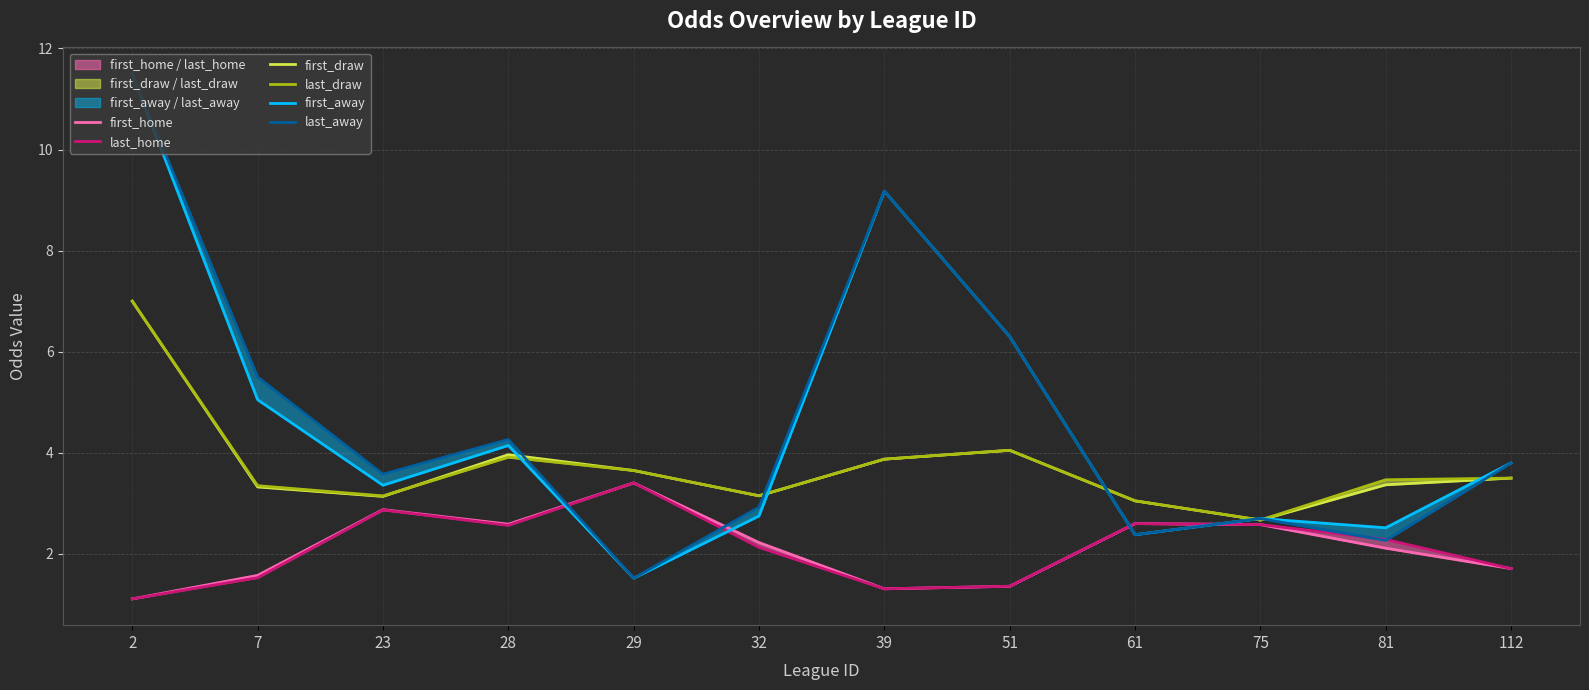

Which category has the lowest value across all series?

2